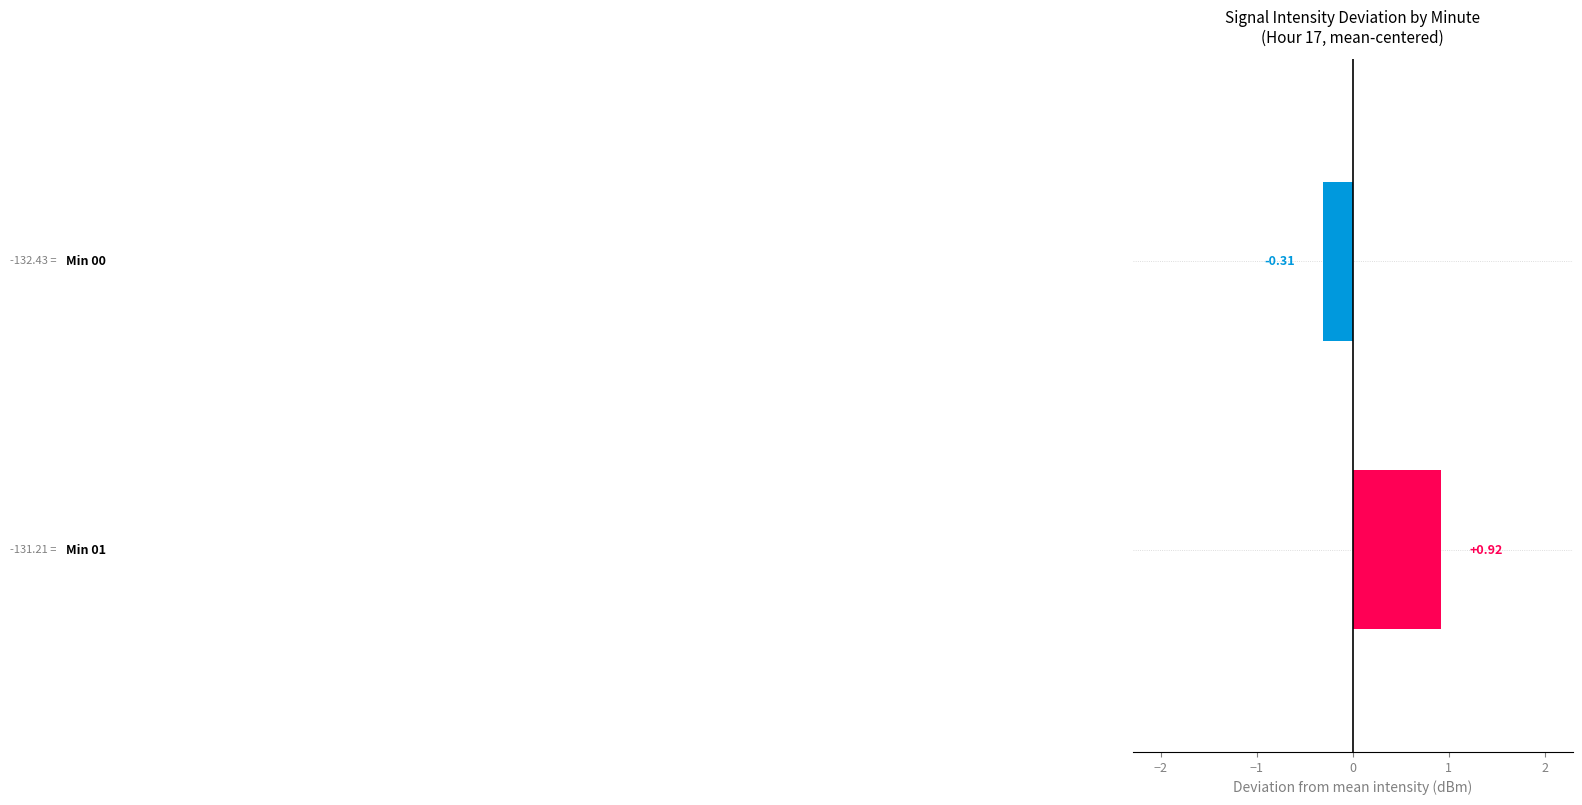

What is the average value?

0.3